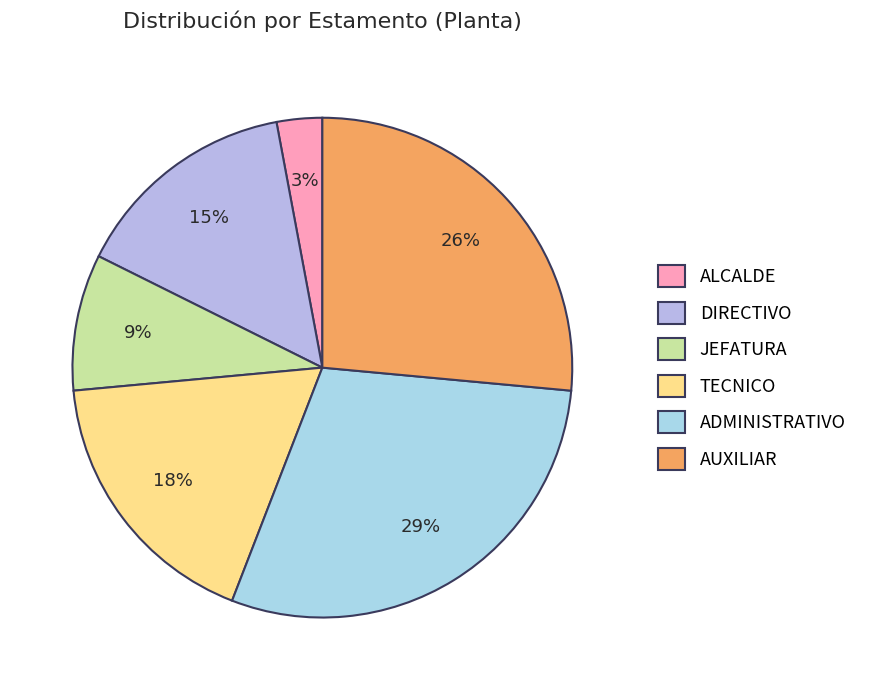

Which has a higher value, ADMINISTRATIVO or JEFATURA?

ADMINISTRATIVO